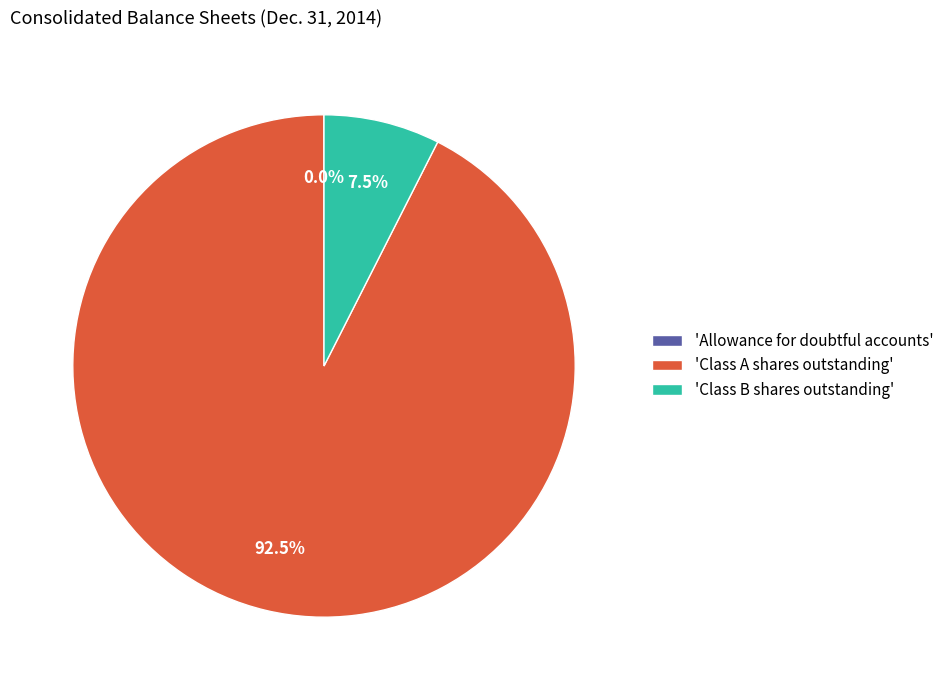

Which category accounts for the majority?

'Class A shares outstanding'